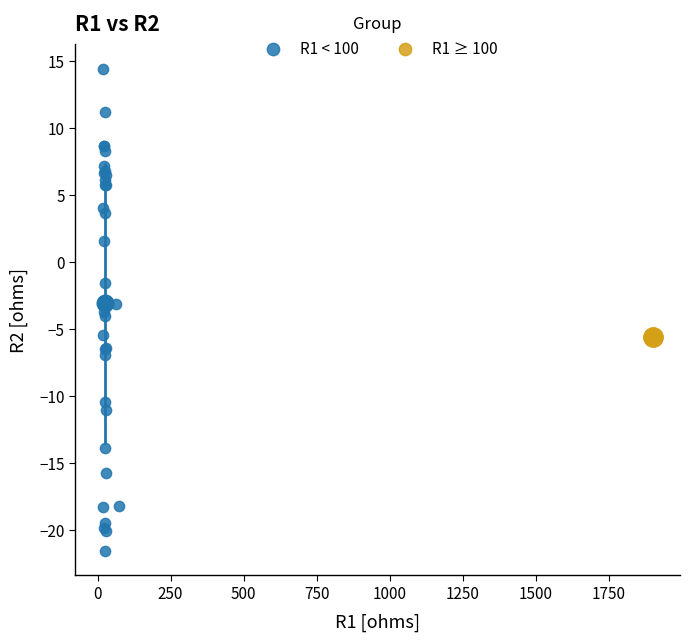

What are all the series names shown in the legend?

R1 < 100, R1 ≥ 100